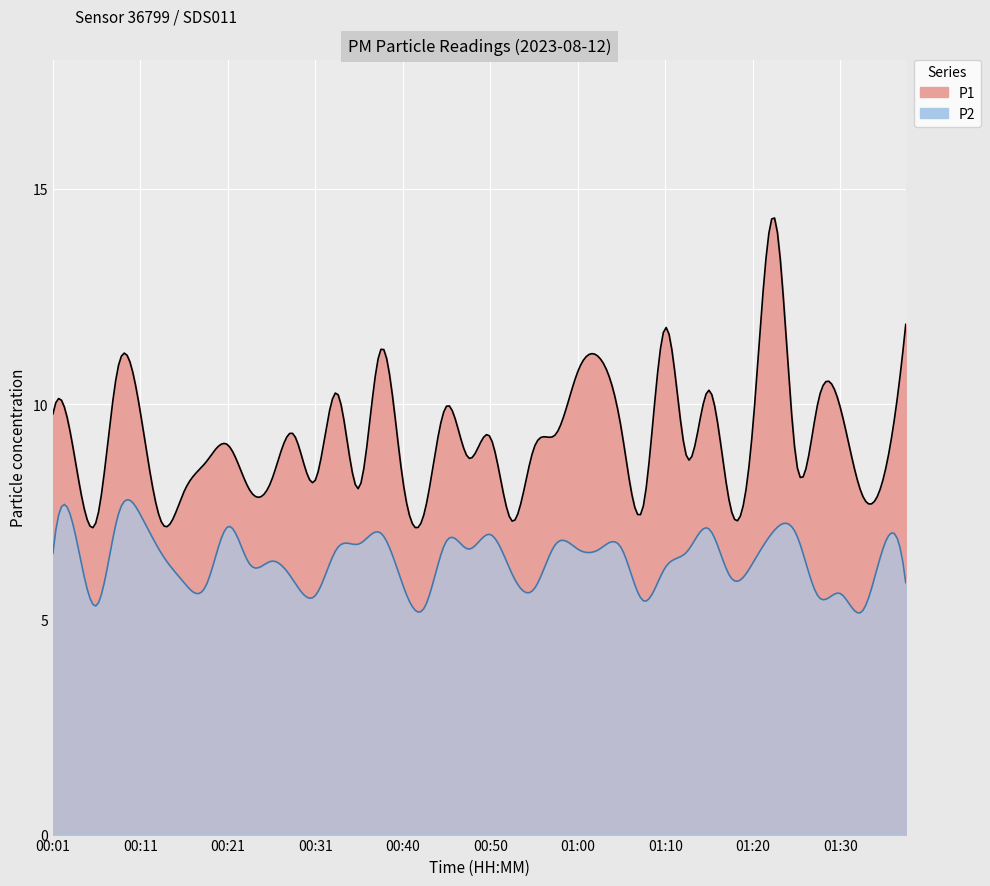

How many series are shown in this chart?

2